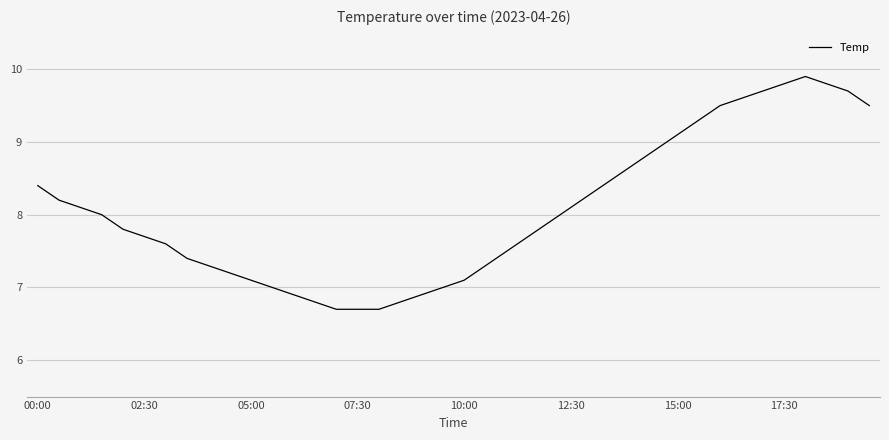

What is the difference between the maximum and minimum values?

3.2